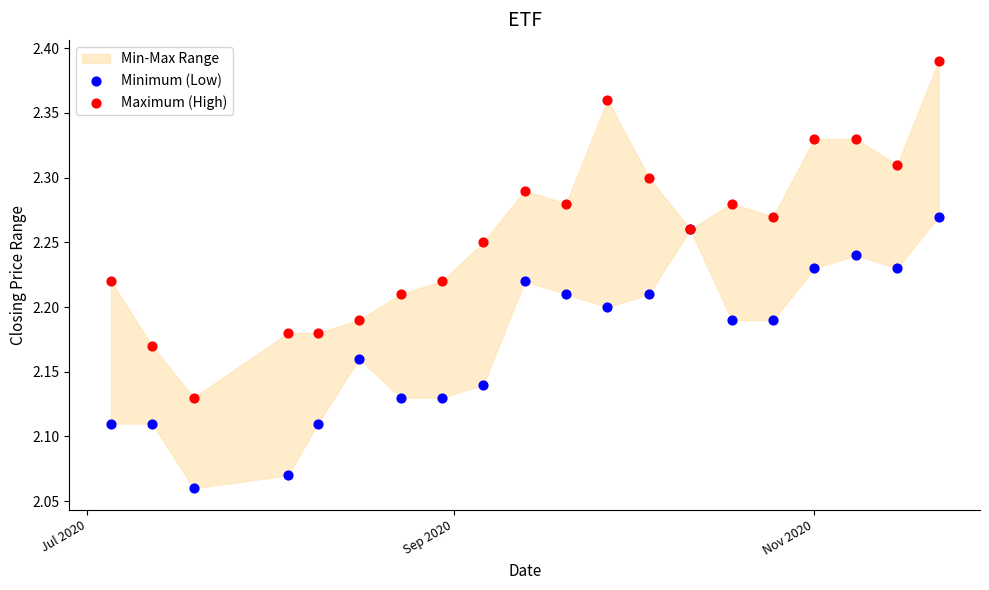

Which series contains the lowest Y value?

Minimum (Low)